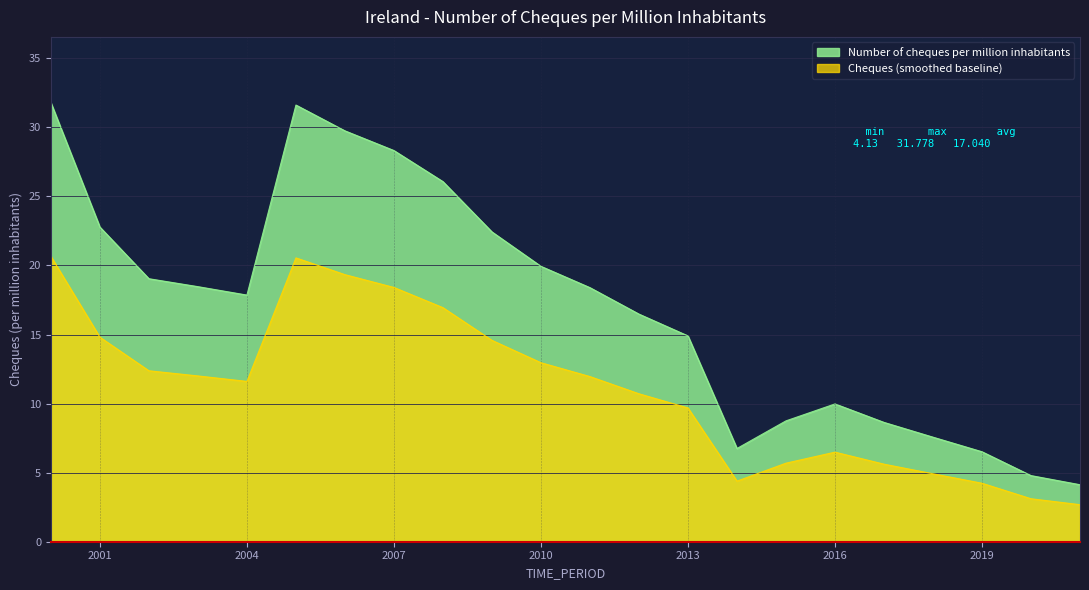

How many points are lower than both their immediate neighbors (excluding endpoints)?

2